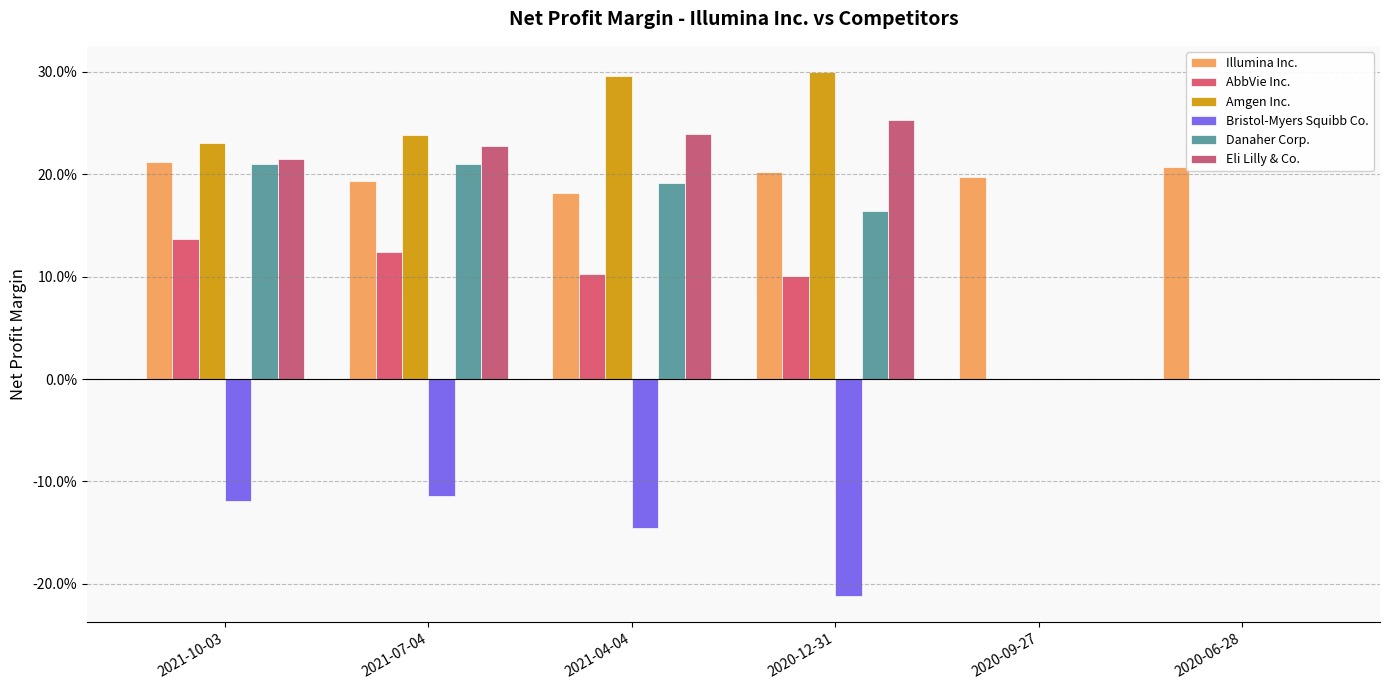

What is the difference between the maximum and minimum values in the AbbVie Inc. series?

0.1